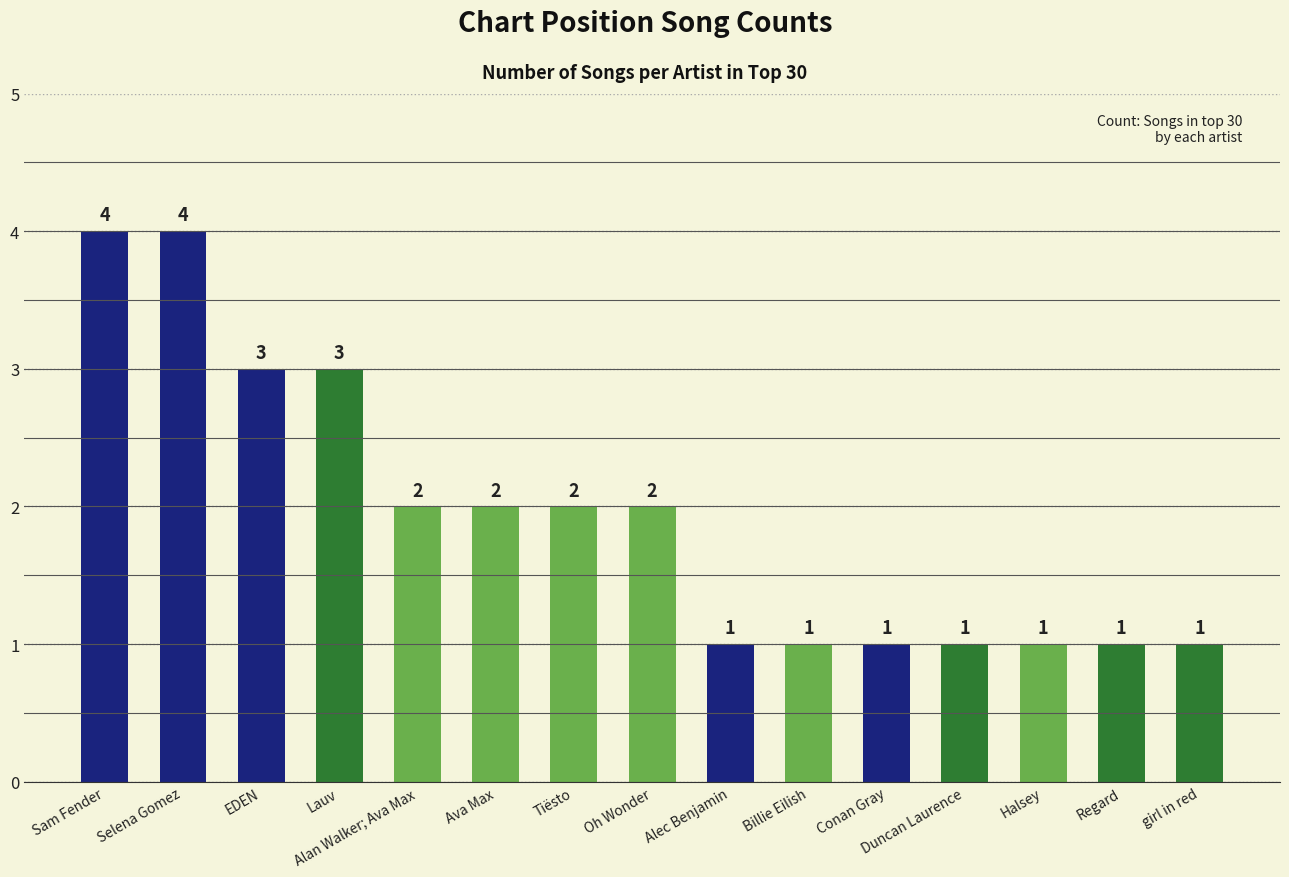

The chart shows a value of 2 at Oh Wonder. True or false?

True